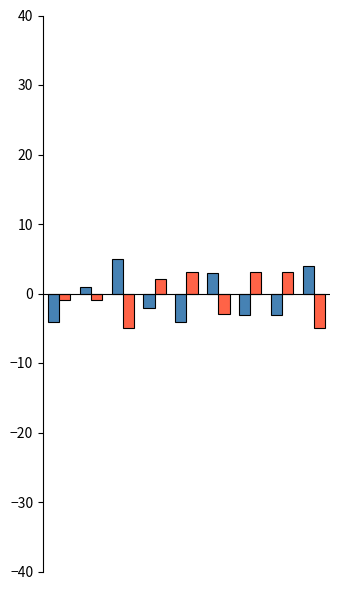

How many series are shown in this chart?

2